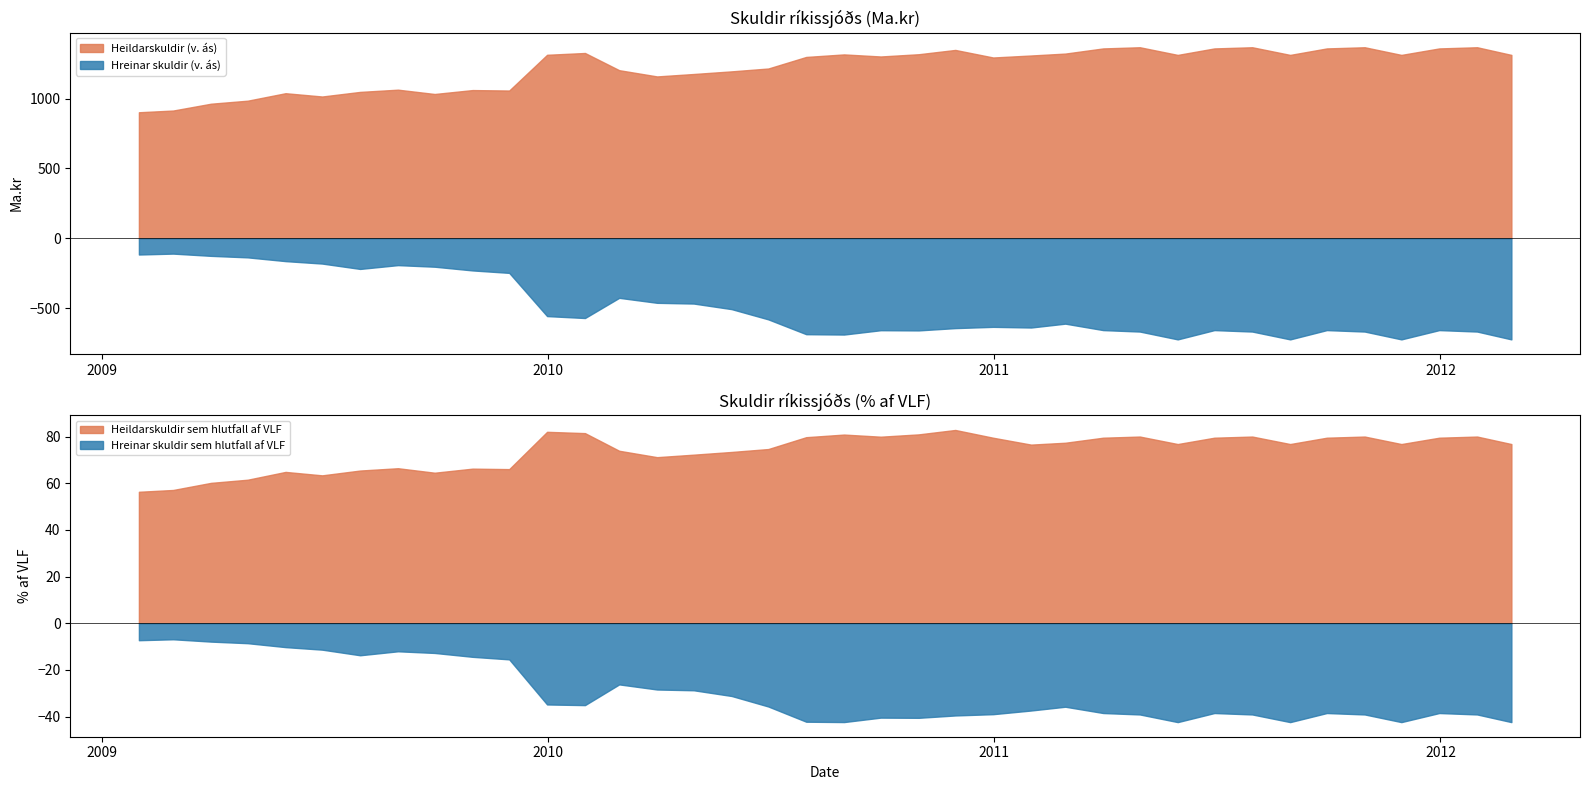

Read the Heildarskuldir (v. ás) value at 11.

1313.0